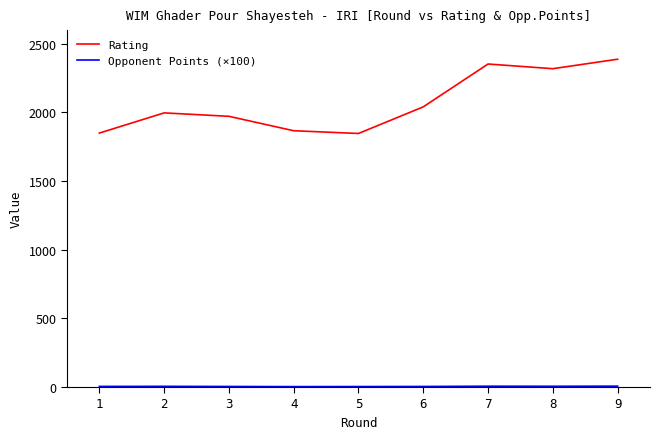

The value of Rating at 2 is 1997.0. True or false?

True